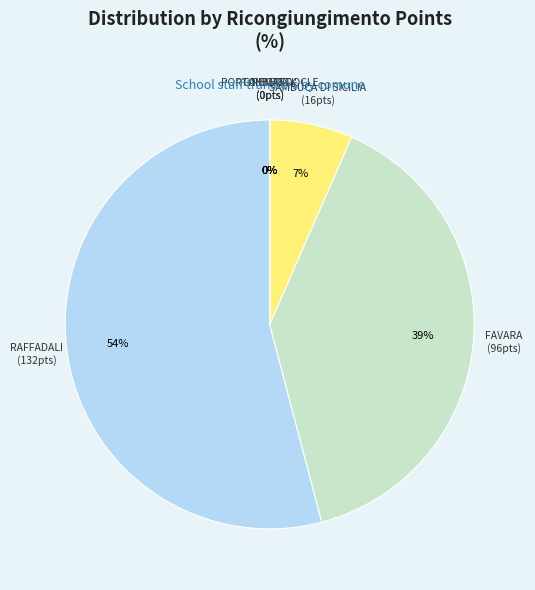

To the nearest percent, what is the average slice percentage?

5%